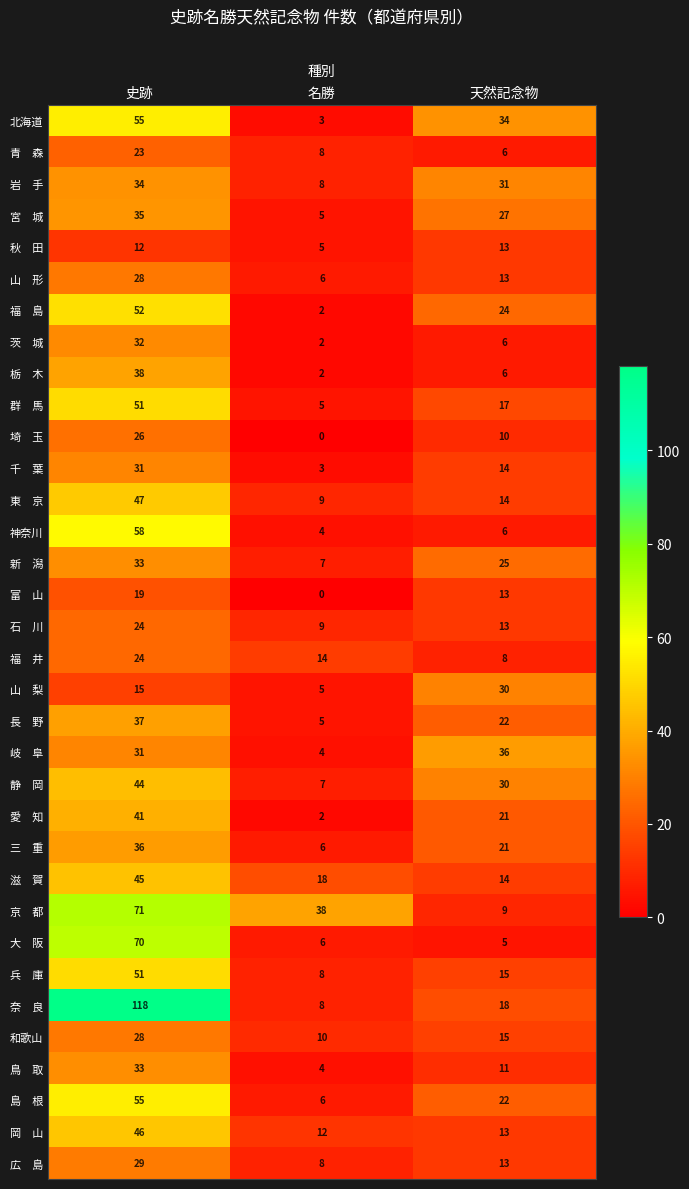

At which label is 和歌山 closest to 19?

天然記念物